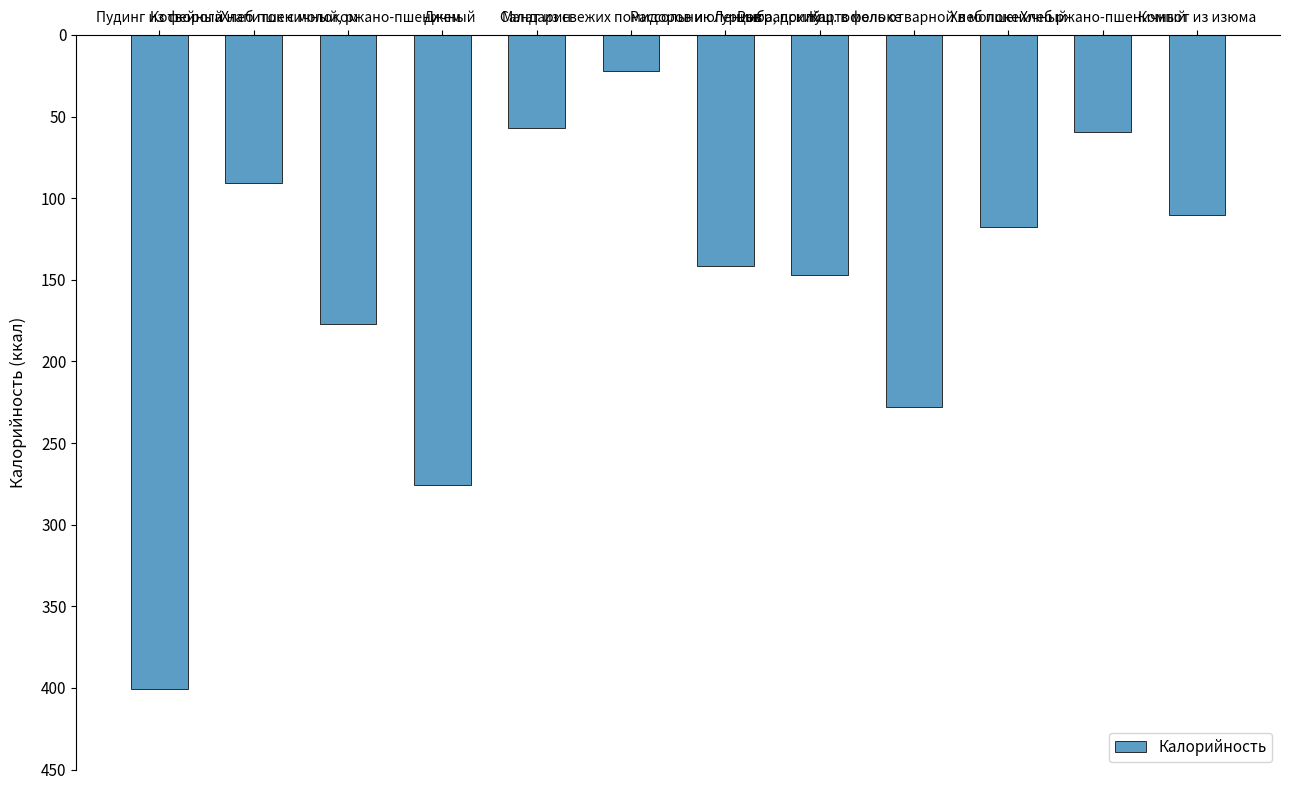

Where is the data nearest to the value -211?

Картофель отварной в молоке